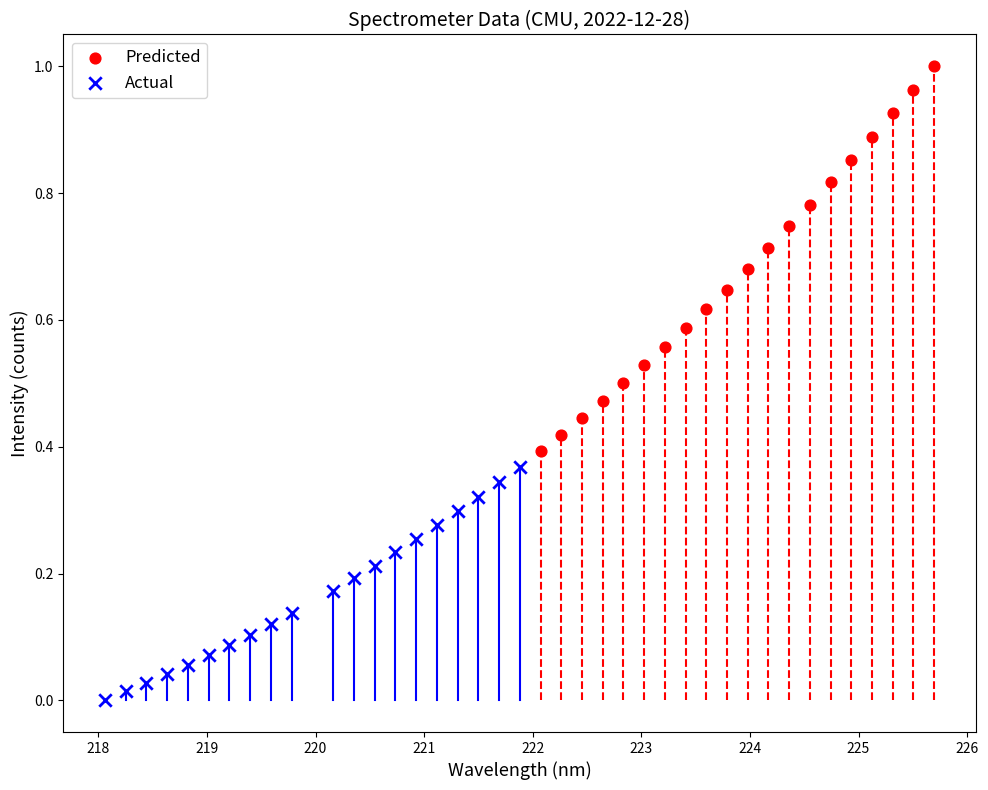

Which series reaches the maximum Y coordinate?

Predicted